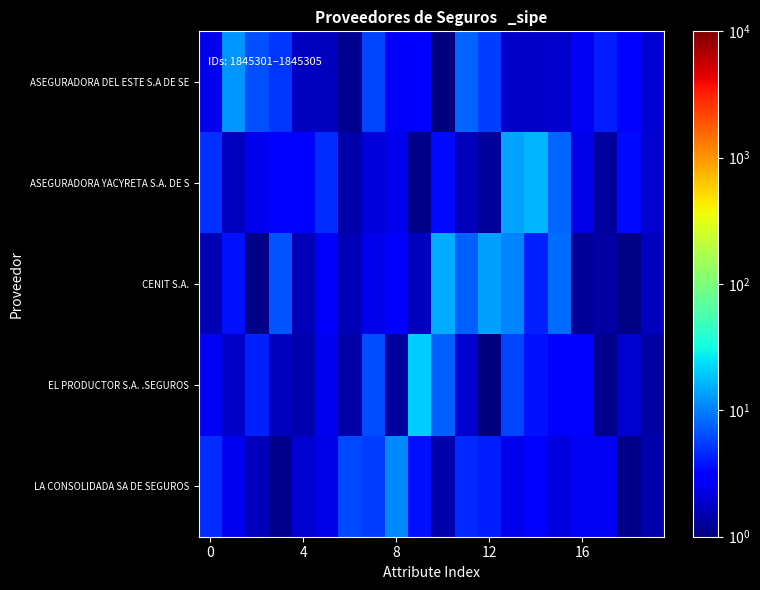

At how many categories does at least one series exceed 15?

2